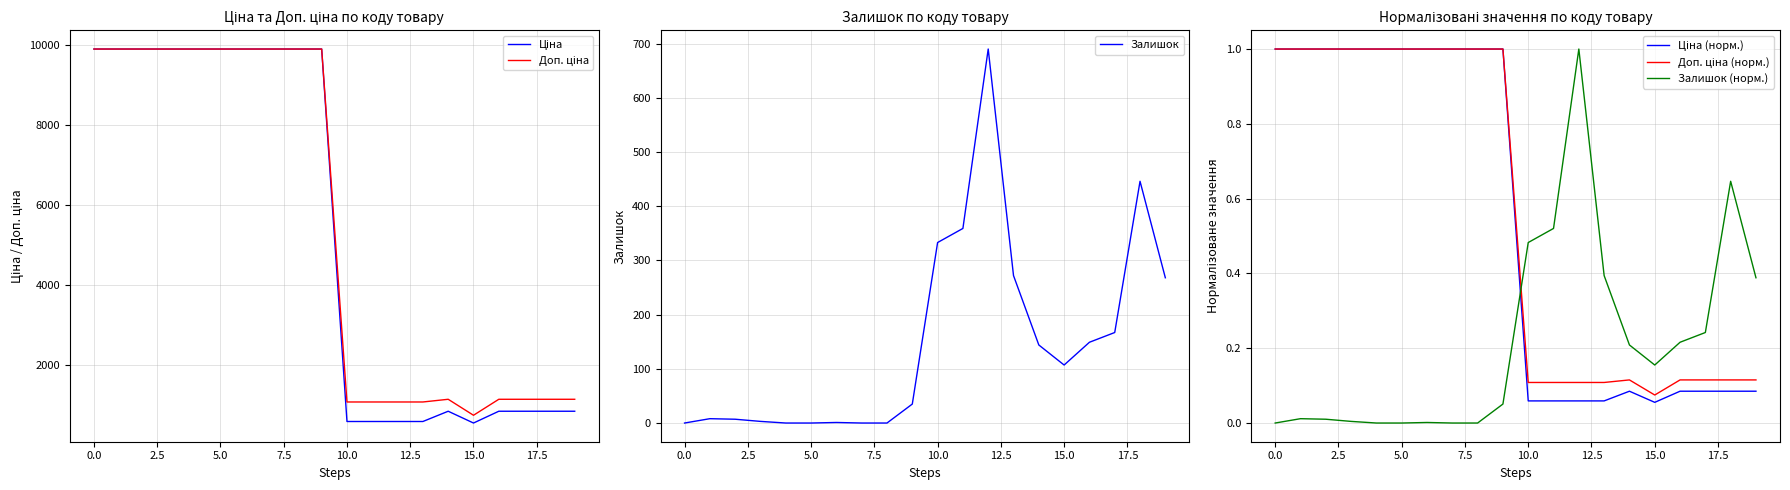

What is the approximate value of Ціна at 17?

842.8